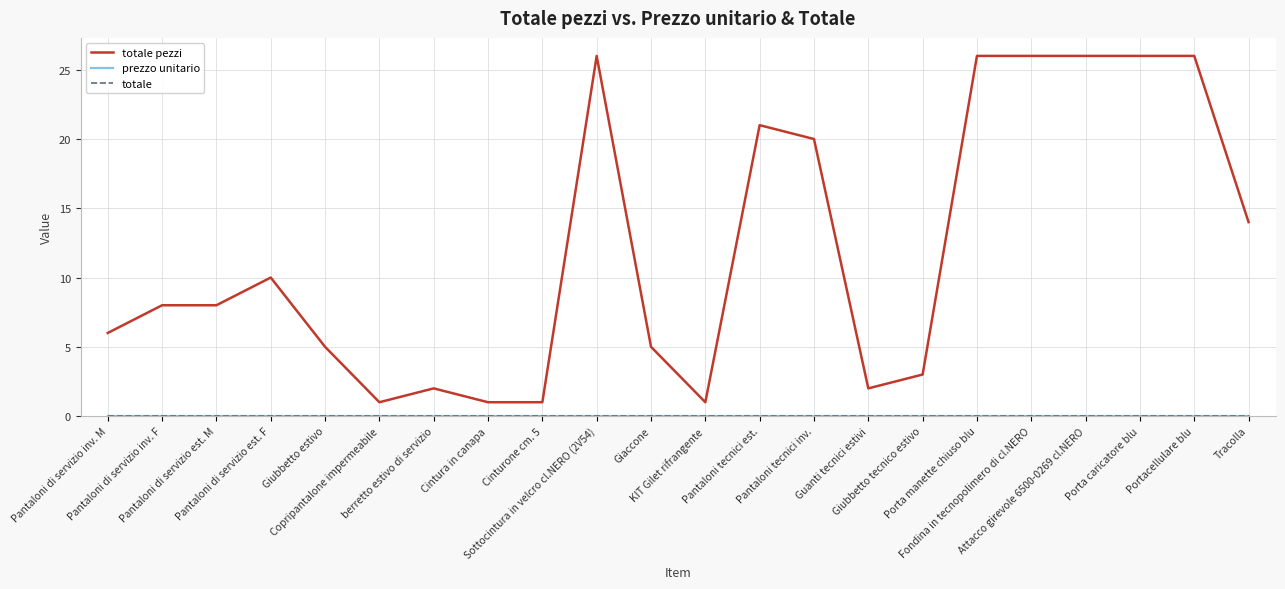

At Pantaloni di servizio est. F, list the series in order from smallest to largest.

prezzo unitario, totale, totale pezzi